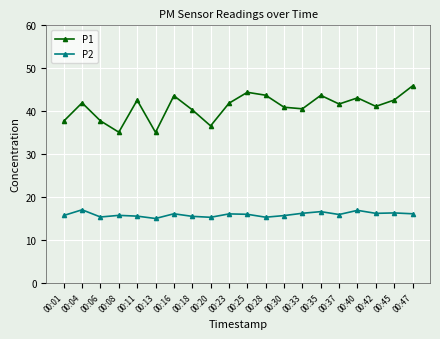

Which series has the widest spread of values?

P1